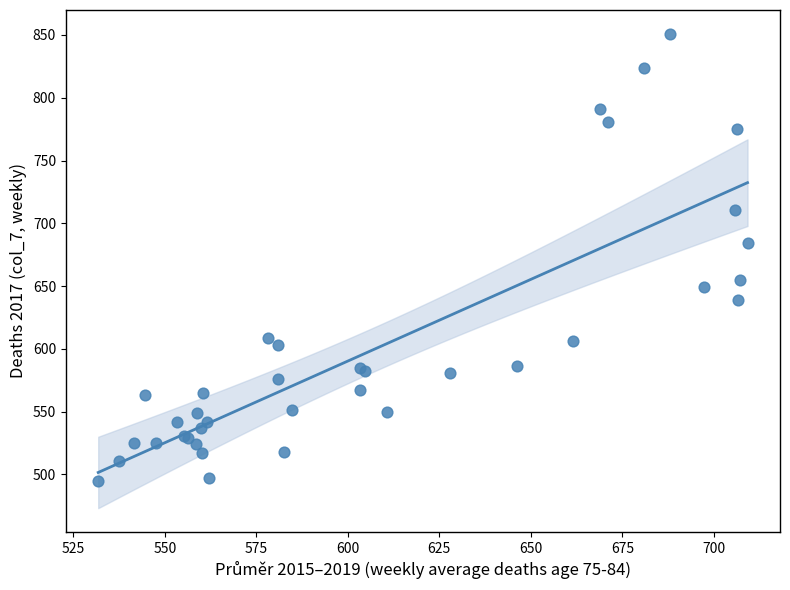

What Y value in the scatter plot is closest to 673?

684